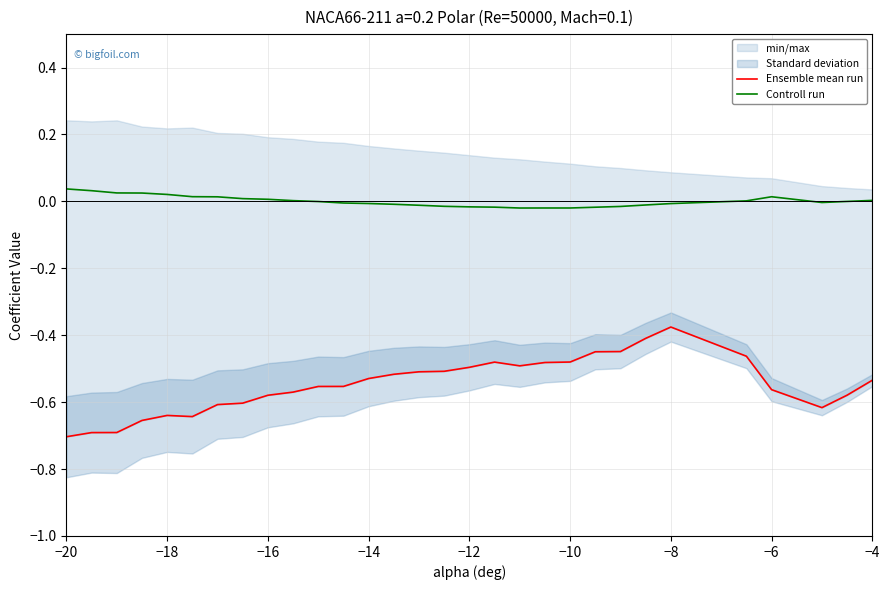

Is it true that Controll run equals -0.0 at −8?

True